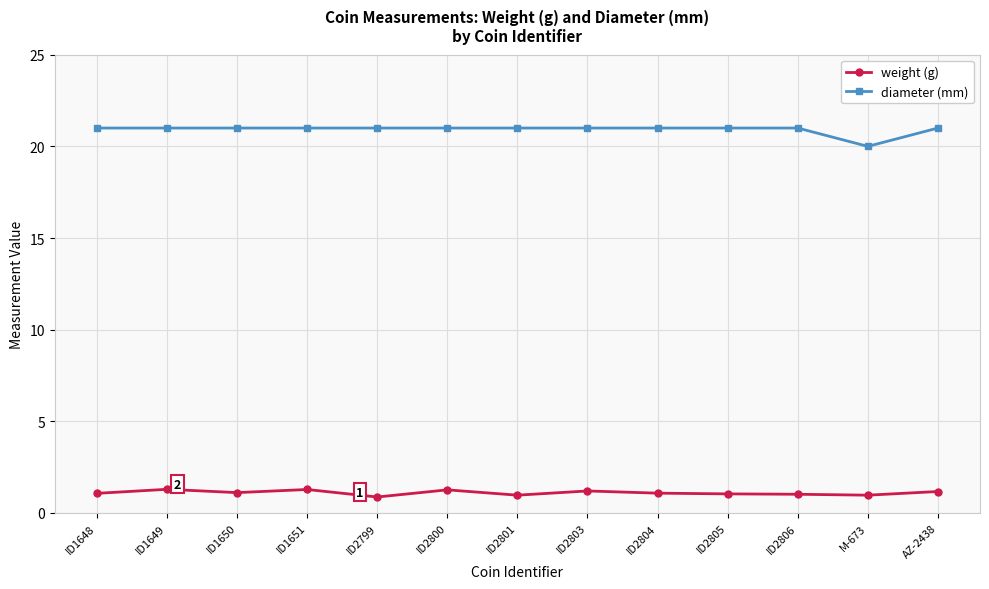

What is the approximate value of diameter (mm) at ID2800?

21.0